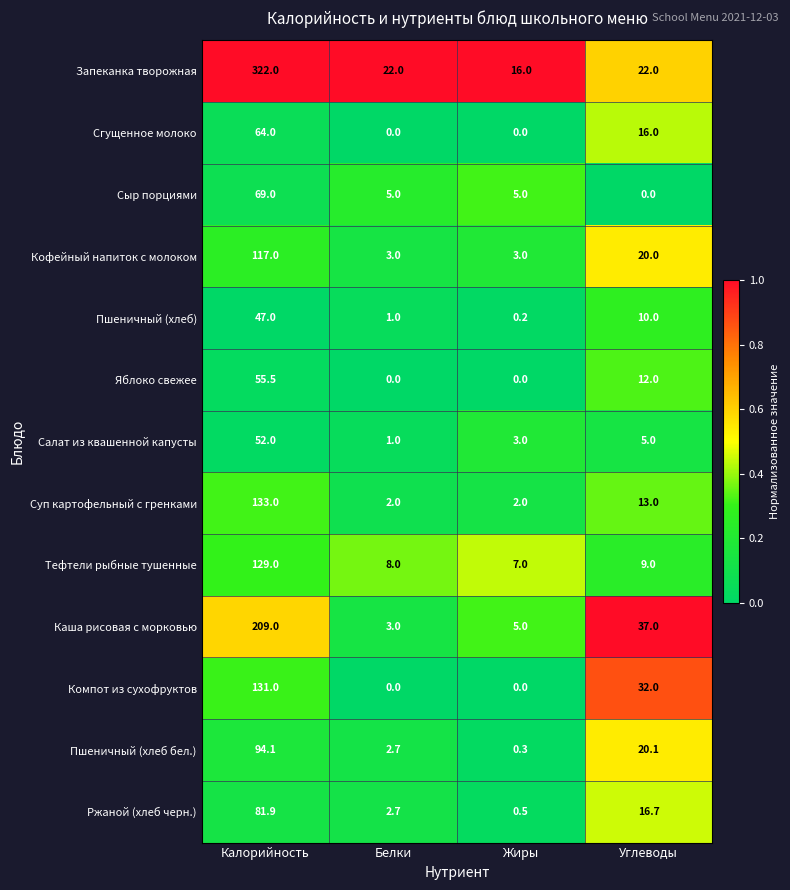

What is the spread (max minus min) of values at Углеводы?

37.0